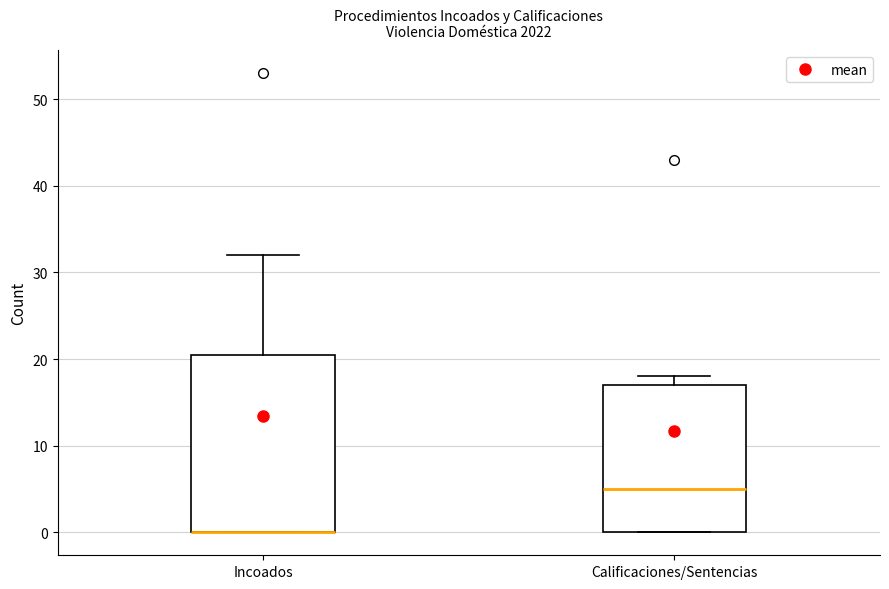

Where is the upper edge of the box for Incoados on the y-axis? The values are not printed on the chart, so give them approximately, as read against the axis.

21